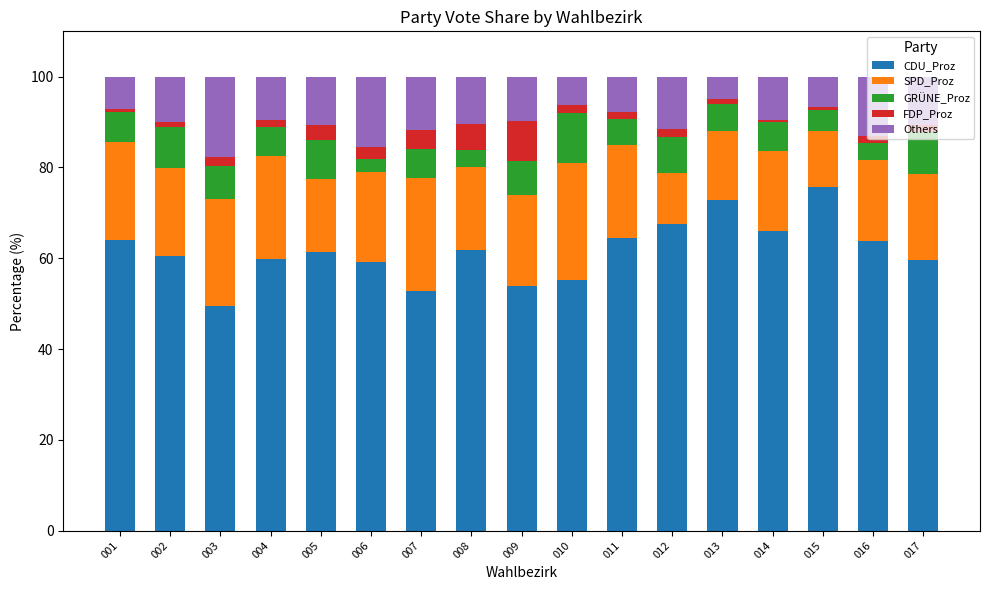

Which category has the lowest value in the CDU_Proz series?

003